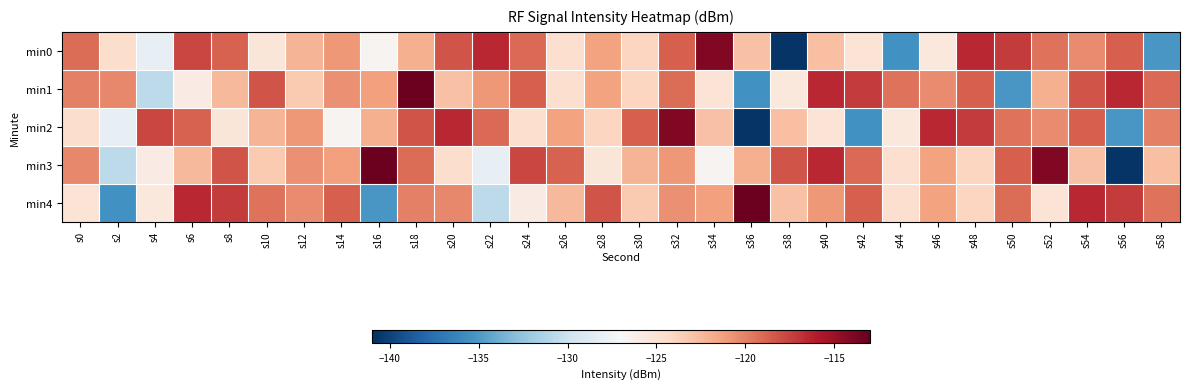

At which category is the sum across all series the highest?

s18